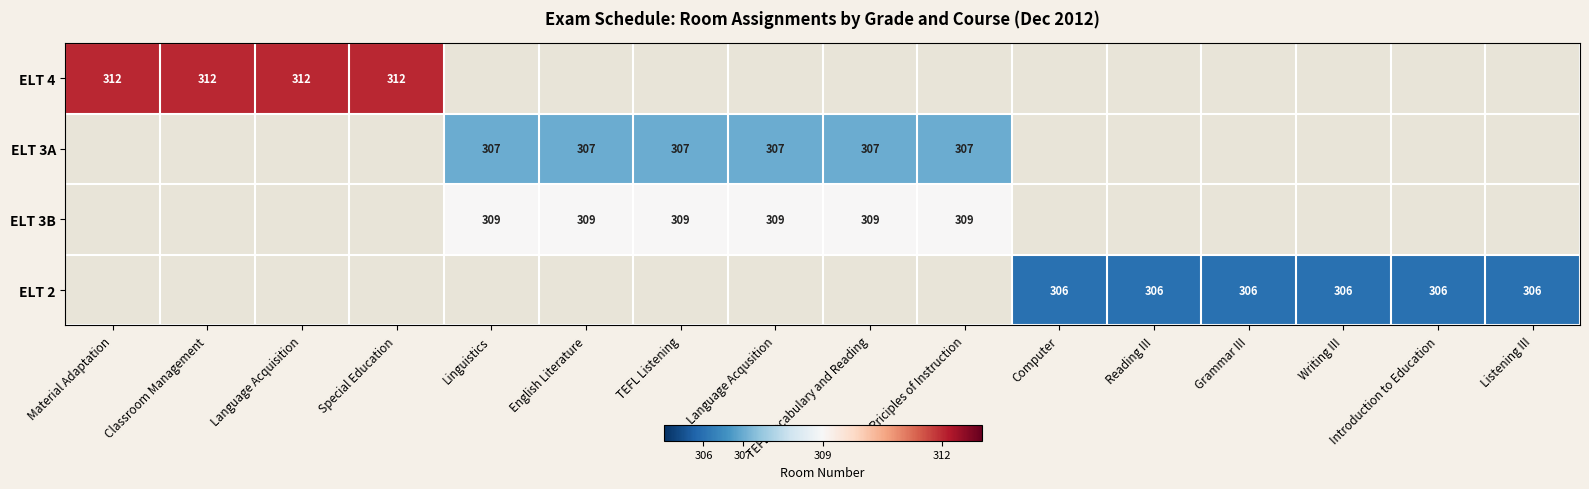

True or false: ELT 3A has a value of 551.7 at TEFL Listening.

False